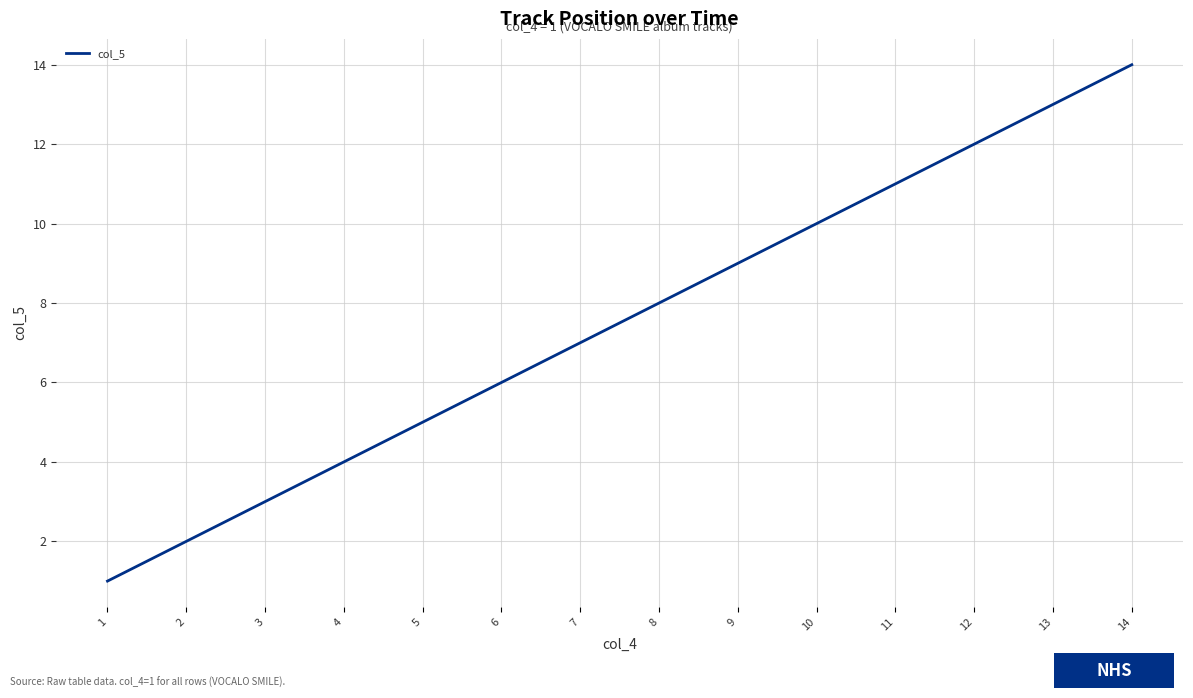

The chart shows a value of 17 at 11. True or false?

False